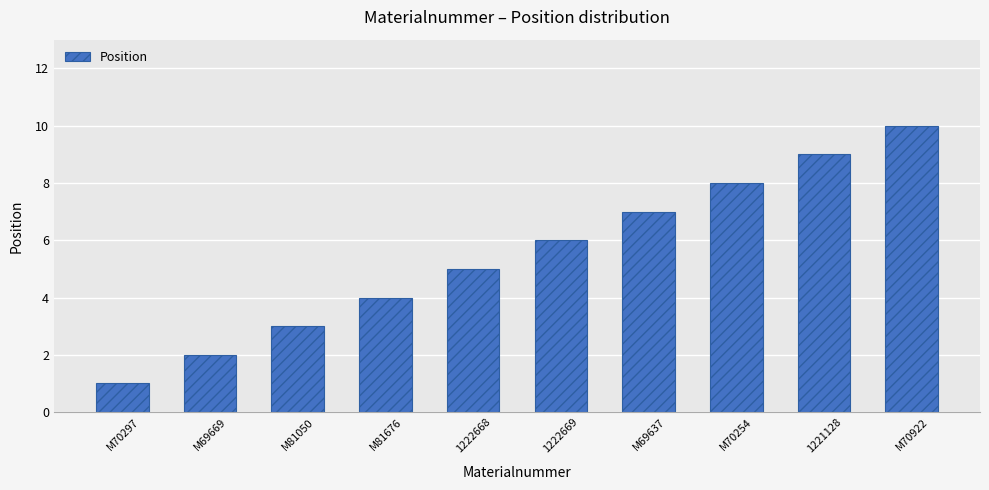

Which has a higher value, M81050 or 1221128?

1221128